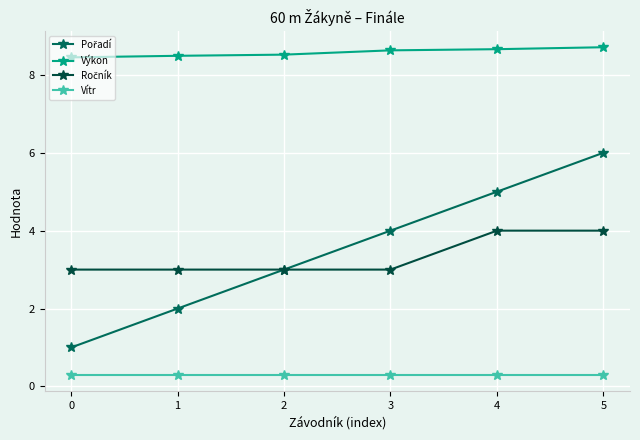

What is the value of the Výkon point at the 3rd from the left?

8.5